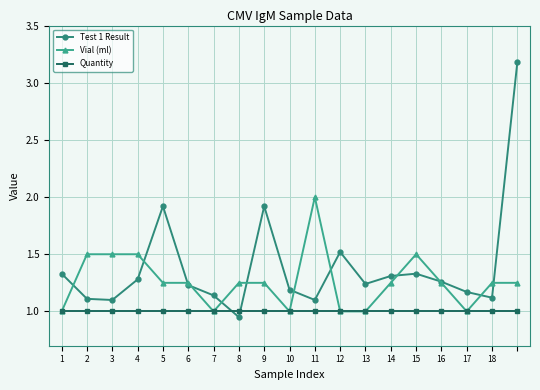

What is the maximum value for Quantity?

1.0